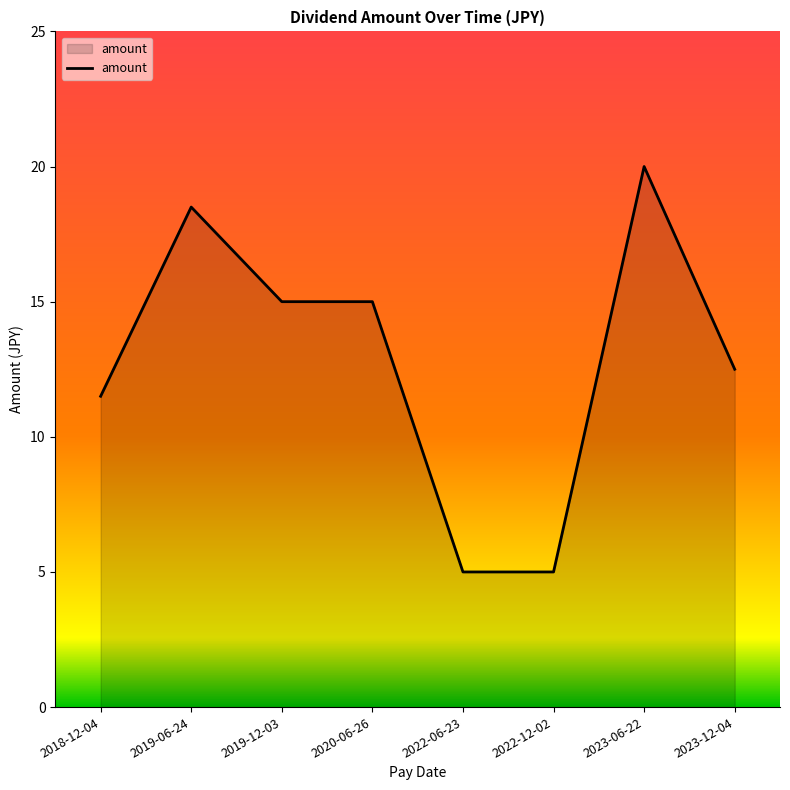

True or false: the data shows 20.0 at 2023-06-22.

True